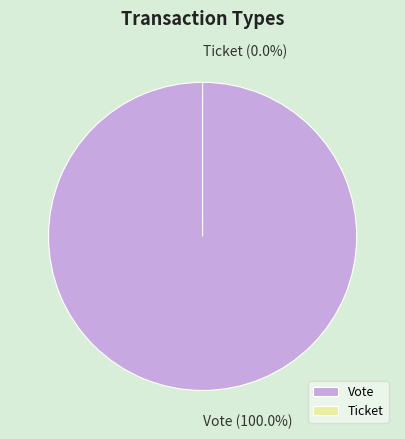

To the nearest percent, what percentage of the pie is Vote?

100%